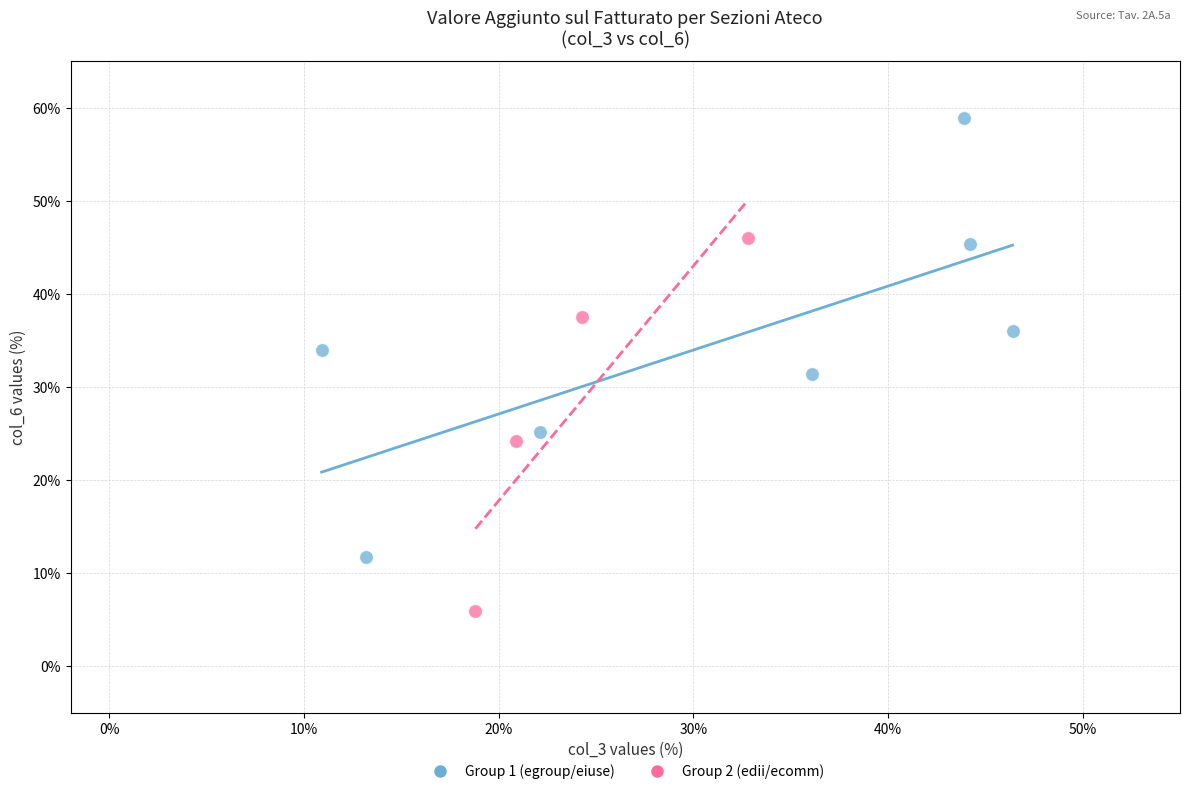

Which series has the widest spread of Y values?

Group 1 (egroup/eiuse)